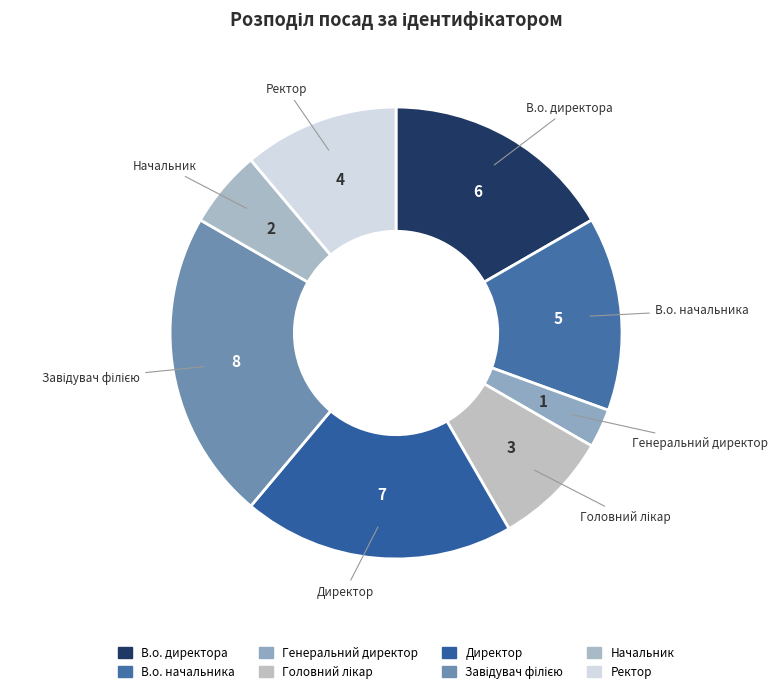

Which slice is the largest?

Завідувач філією